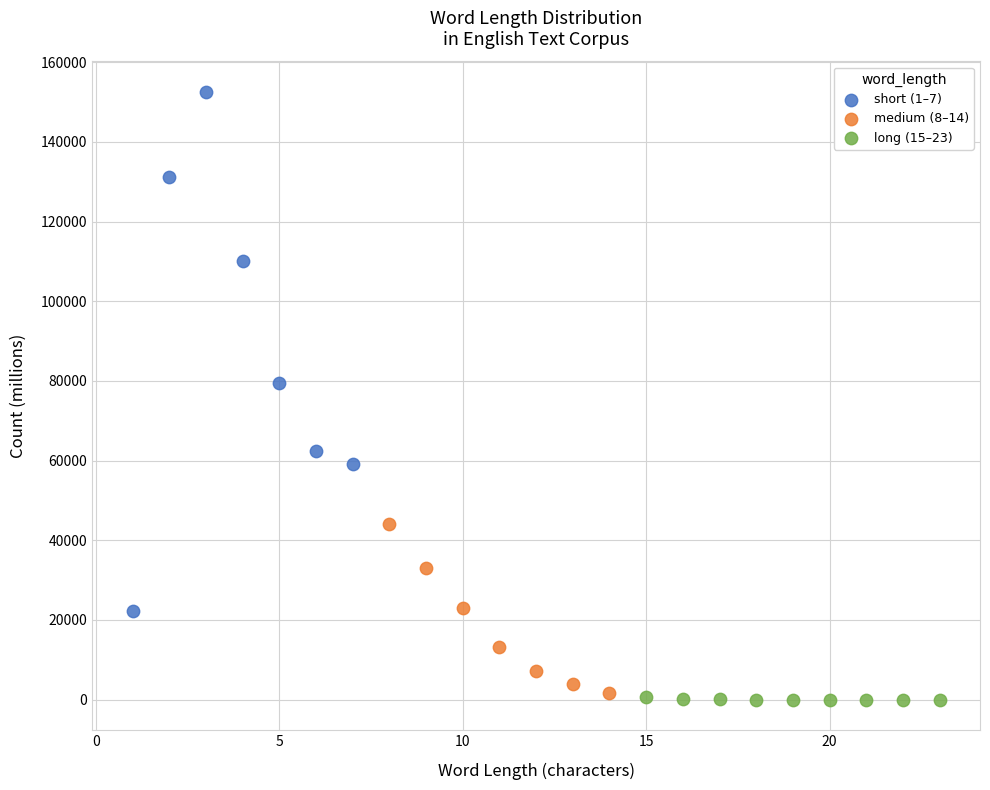

Which series has the largest Y range (max minus min)?

short (1–7)